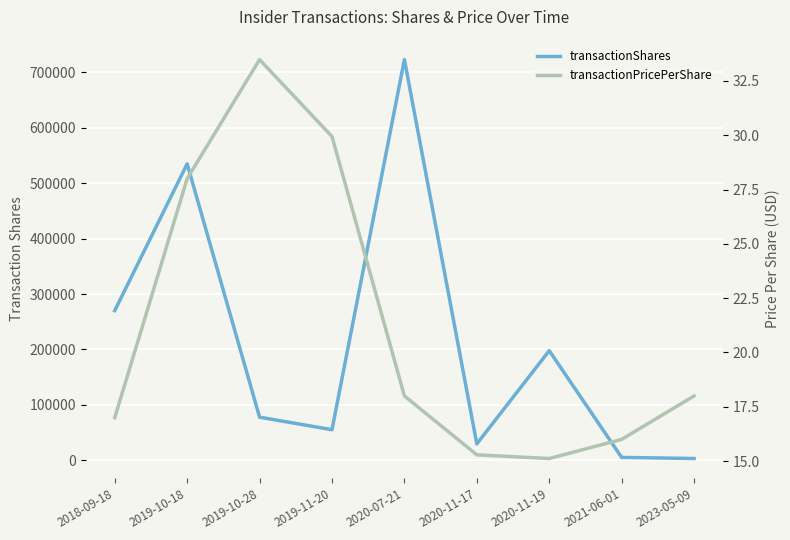

Which series changed the most between 2019-10-28 and 2020-11-19?

transactionShares